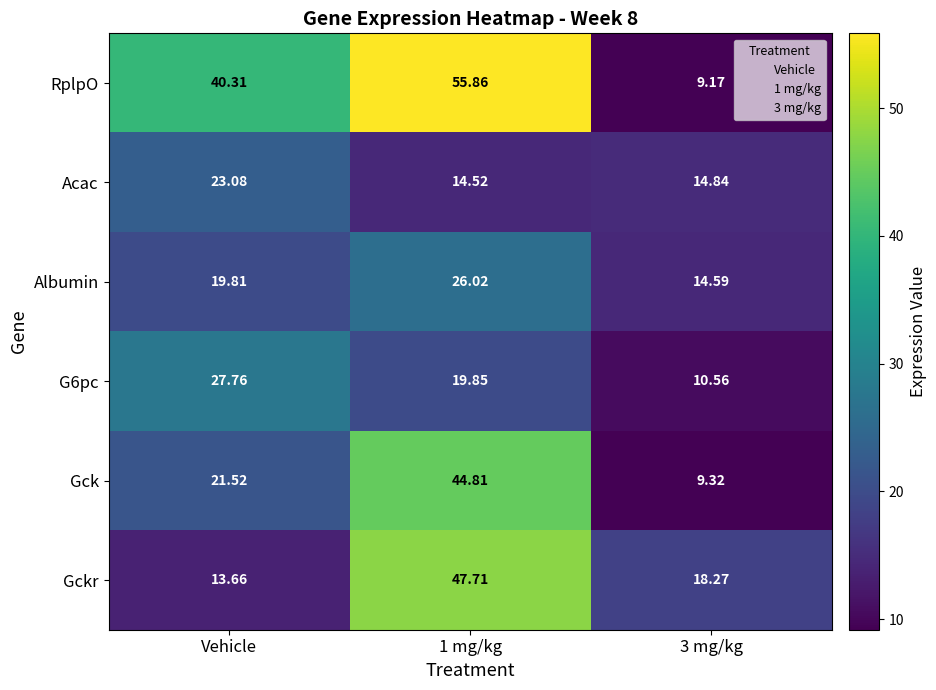

Which series changed the most between Vehicle and 1 mg/kg?

Gckr